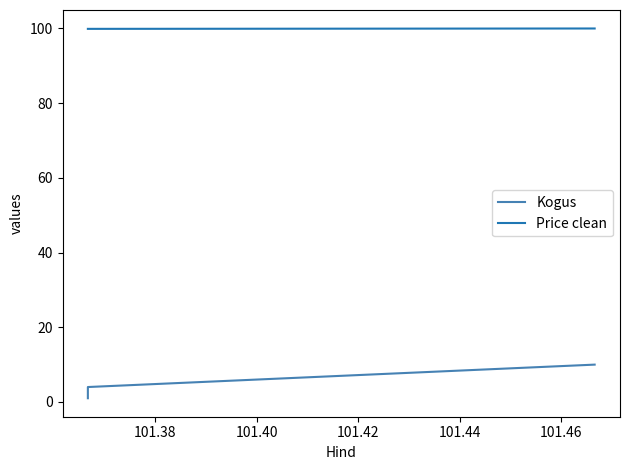

Where is Kogus nearest to the value 5?

101.38